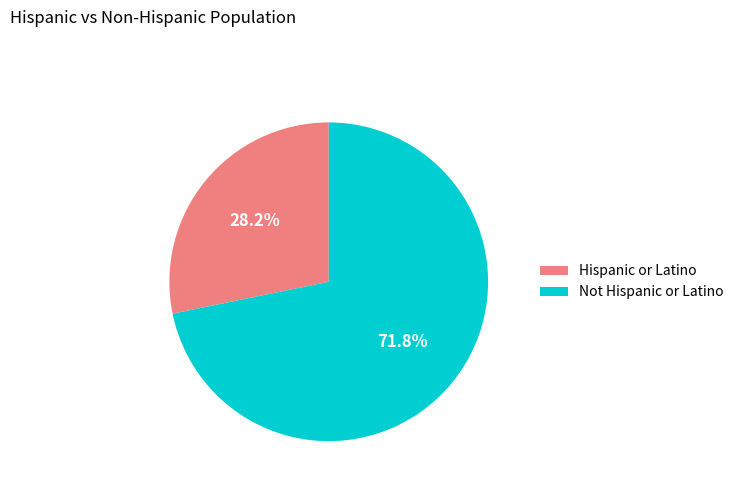

How many slices are in this pie chart?

2